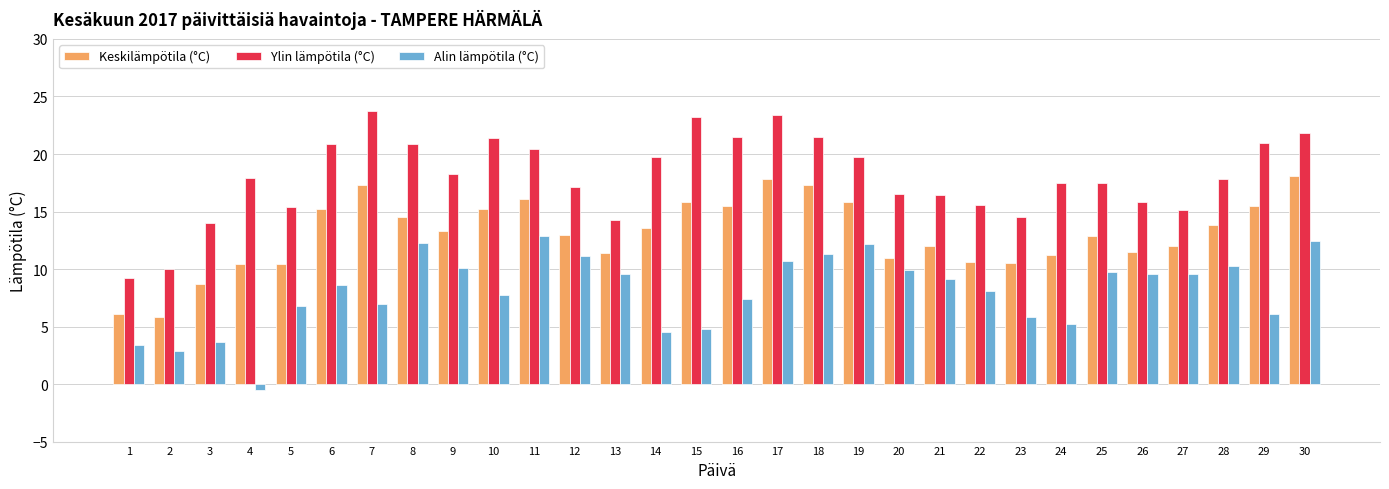

What is the total value across all series at 15?

43.8